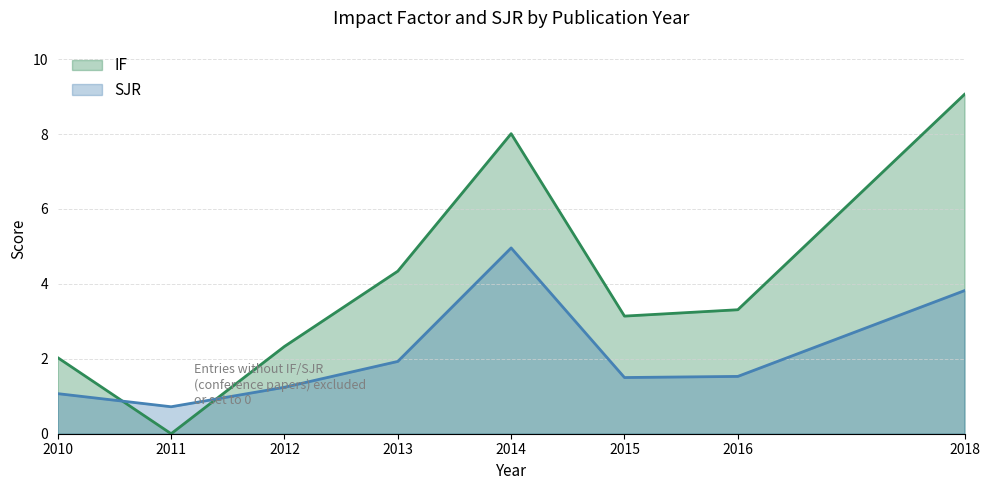

How many values in the SJR series exceed 1?

7